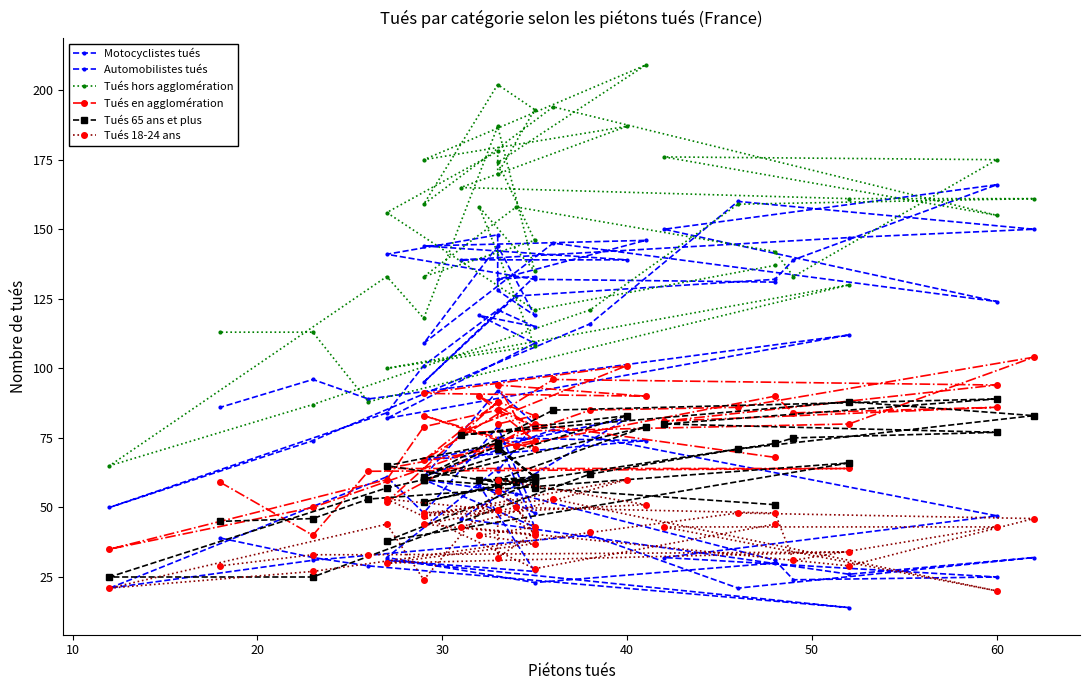

At 30, list the series in order from smallest to largest.

Tués 18-24 ans, Motocyclistes tués, Tués 65 ans et plus, Tués en agglomération, Automobilistes tués, Tués hors agglomération